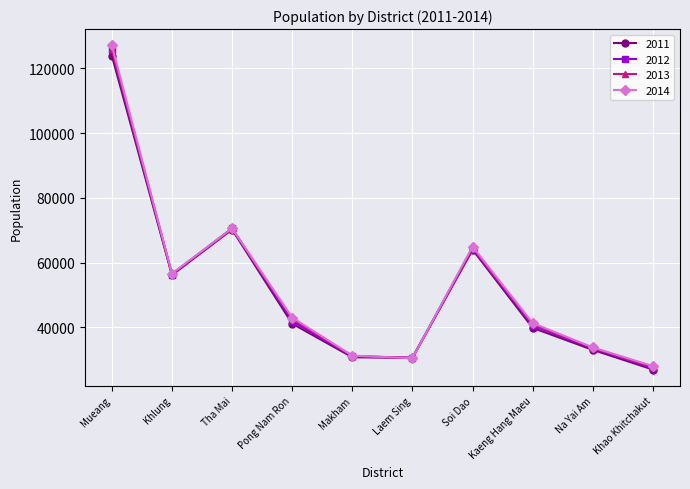

Where does the 2012 series first go above 41918?

Mueang